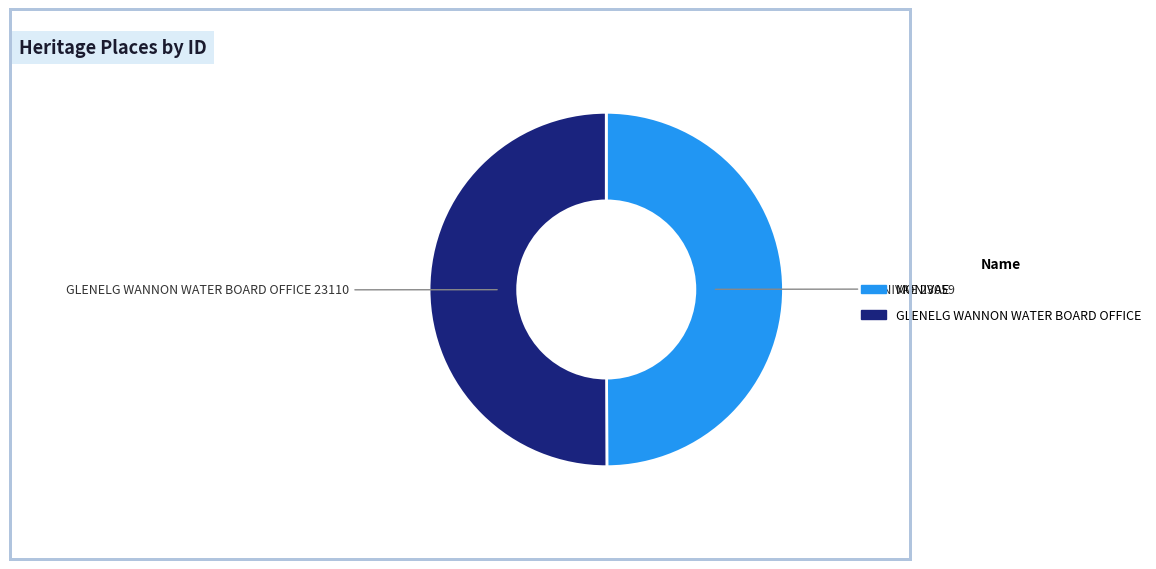

True or false: GLENELG WANNON WATER BOARD OFFICE accounts for 58% of the total.

False